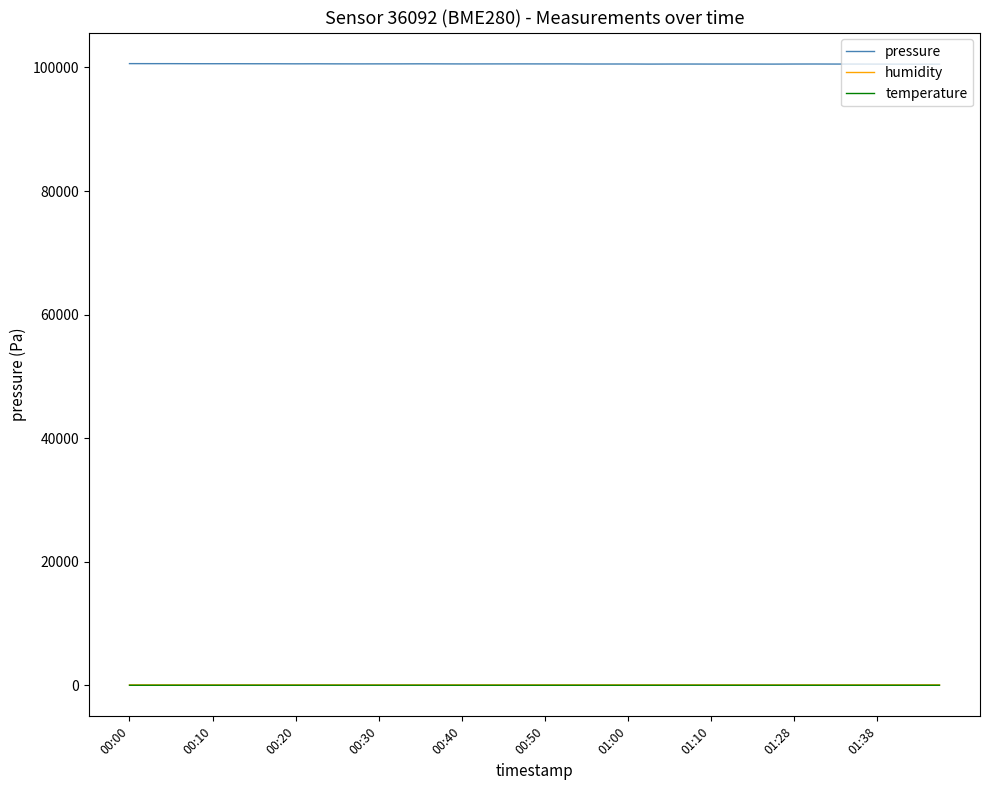

What is the average value of the pressure series?

100568.7